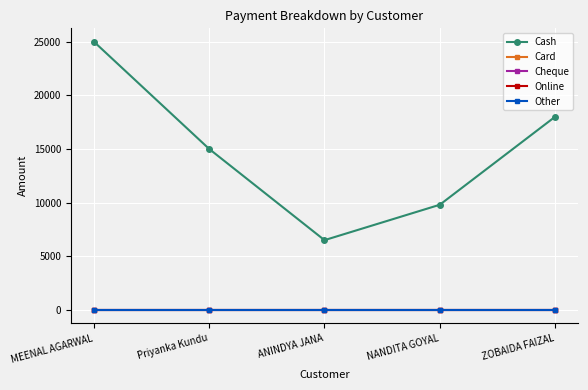

Is this an area chart (filled region under the line)?

No